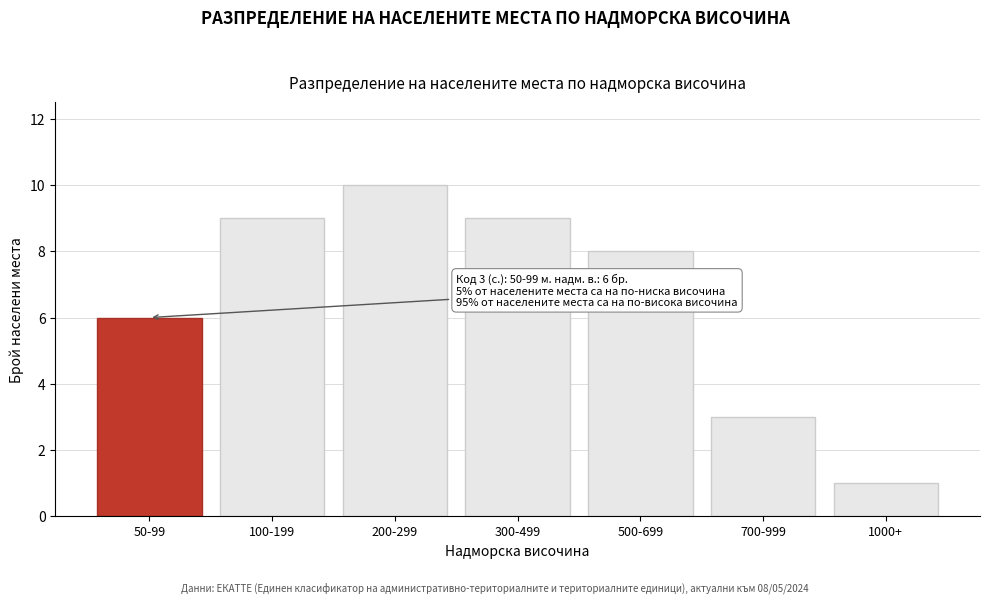

Reading right to left, extract all data points from this chart.

1	3	8	9	10	9	6